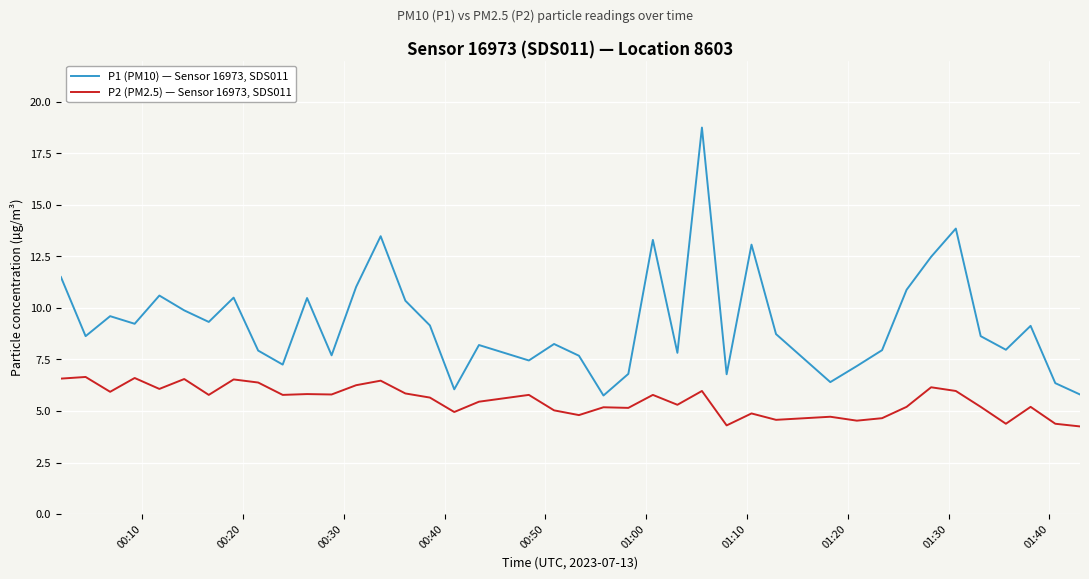

What is the greatest value displayed?

18.8